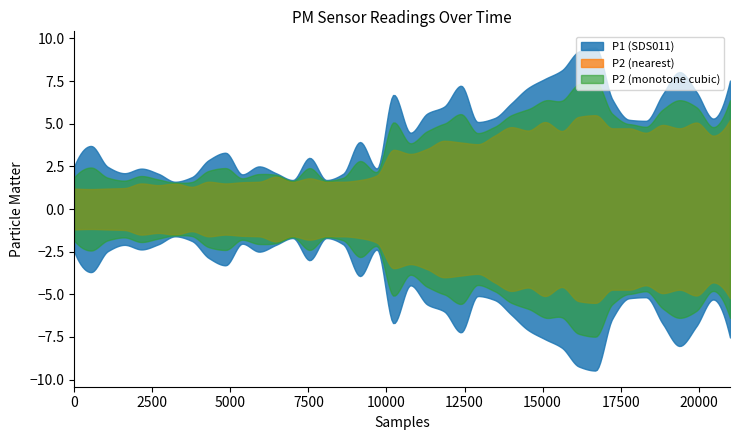

Which series has the largest total across all categories?

P1